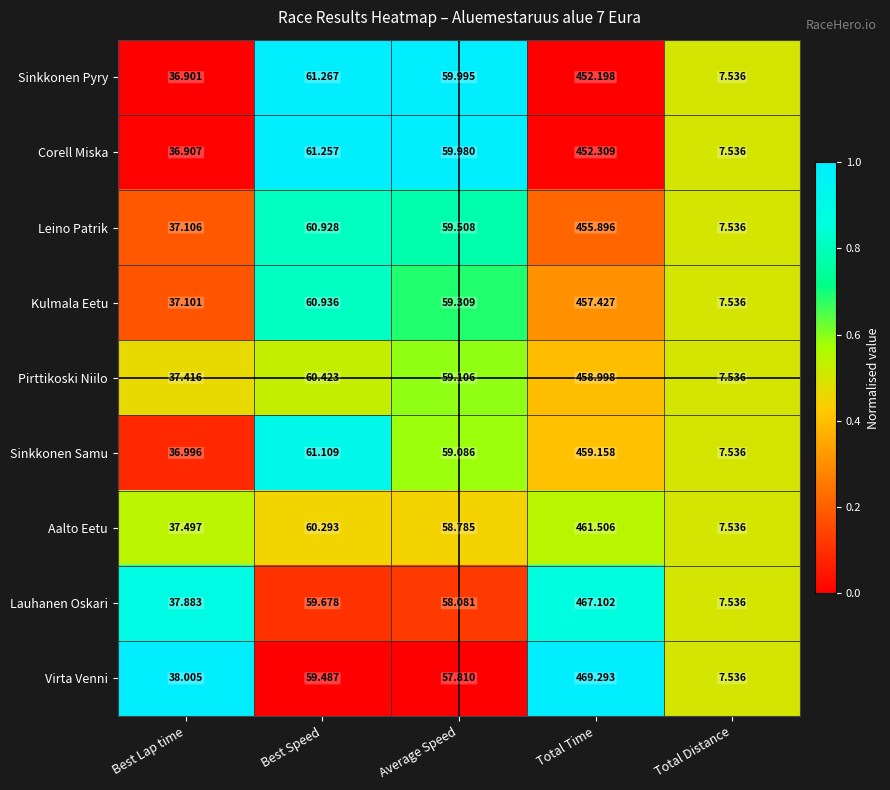

At which label does Virta Venni first exceed 57?

Best Speed